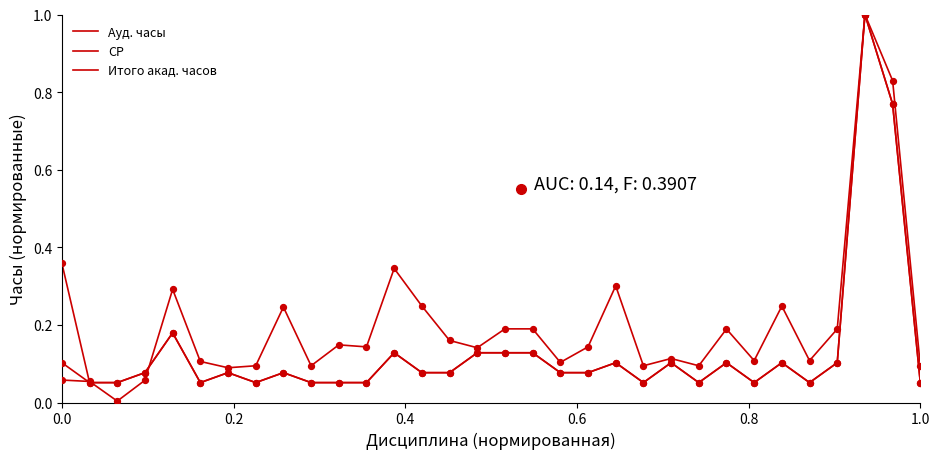

How many lines are shown in the chart?

3